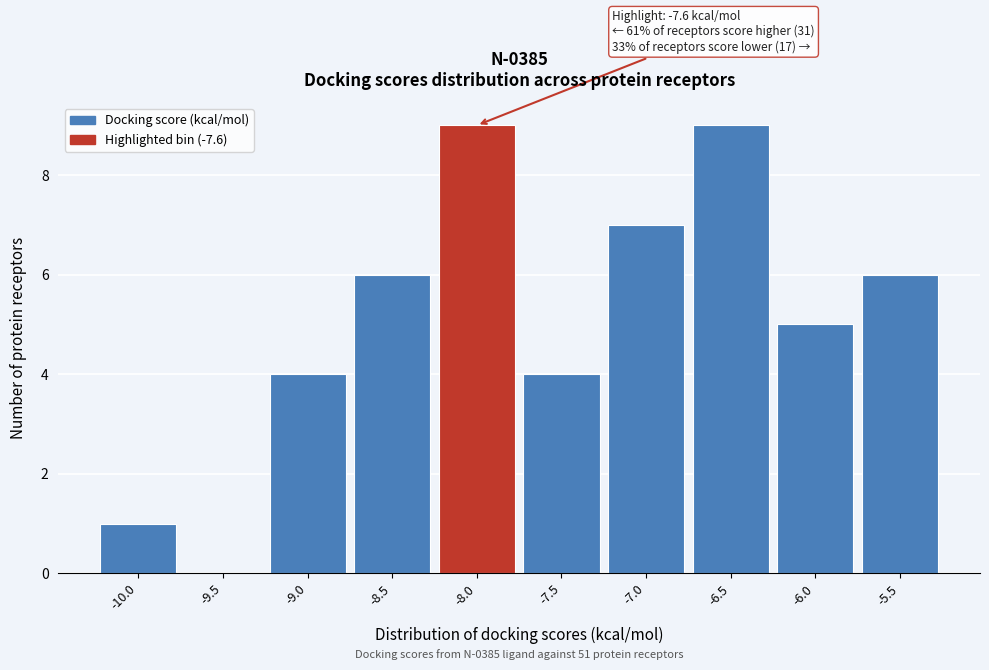

Reading left to right, what are all the values shown in this chart?

-10.0=1	-9.5=0	-9.0=4	-8.5=6	-8.0=9	-7.5=4	-7.0=7	-6.5=9	-6.0=5	-5.5=6